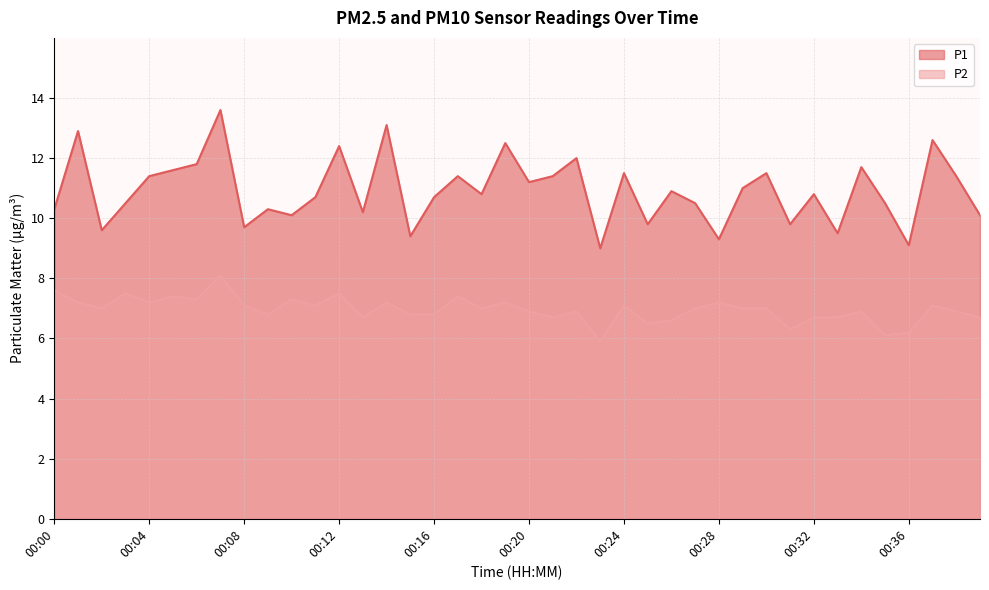

Reading left to right, transcribe all the data shown in this chart.

P1: 10.3	12.9	9.6	10.5	11.4	11.6	11.8	13.6	9.7	10.3	10.1	10.7	12.4	10.2	13.1	9.4	10.7	11.4	10.8	12.5	11.2	11.4	12.0	9.0	11.5	9.8	10.9	10.5	9.3	11.0	11.5	9.8	10.8	9.5	11.7	10.5	9.1	12.6	11.4	10.1
P2: 7.6	7.2	7.0	7.5	7.2	7.4	7.3	8.1	7.1	6.8	7.3	7.1	7.5	6.7	7.2	6.8	6.8	7.4	7.0	7.2	6.9	6.7	6.9	5.9	7.1	6.5	6.6	7.0	7.2	7.0	7.0	6.3	6.7	6.7	6.9	6.1	6.2	7.1	6.9	6.7